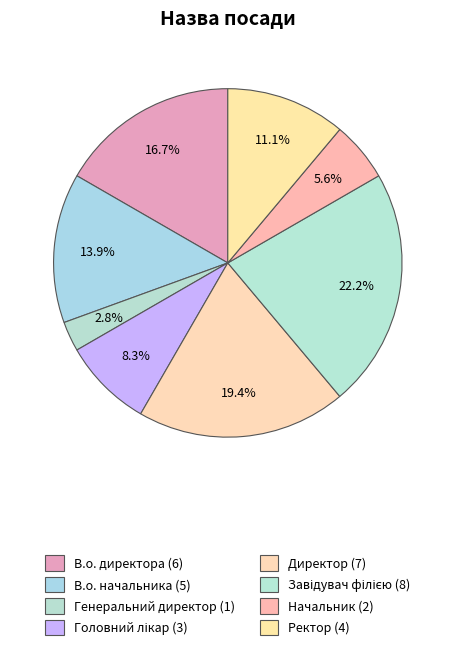

Which category has the biggest portion of the pie?

Завідувач філією